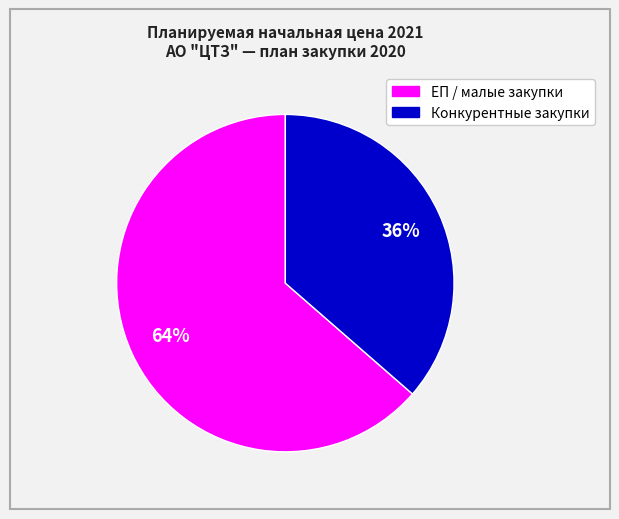

Does any single category account for the majority?

Yes